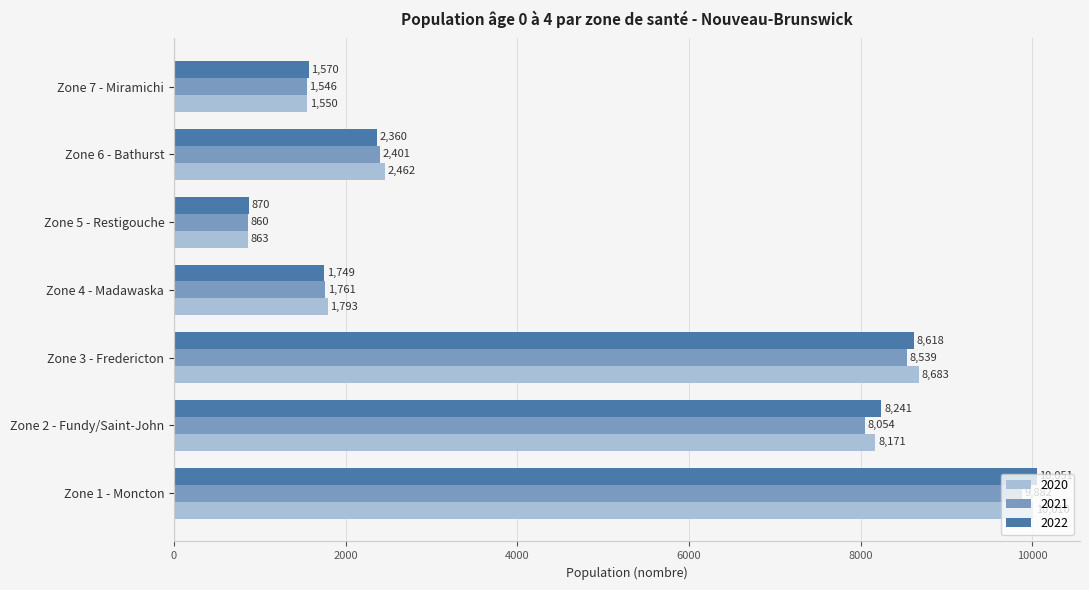

What is the sum of all 2022 values?

33459